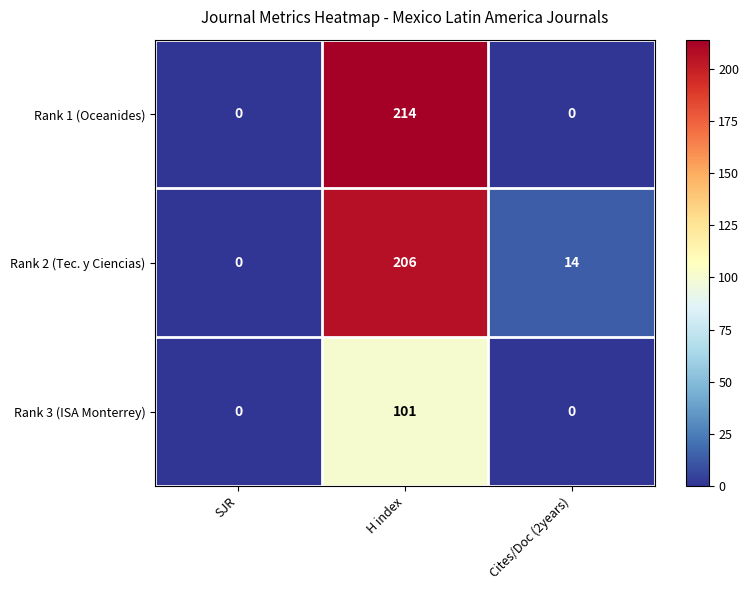

Rank the series by their maximum value, from lowest to highest.

Rank 3 (ISA Monterrey), Rank 2 (Tec. y Ciencias), Rank 1 (Oceanides)